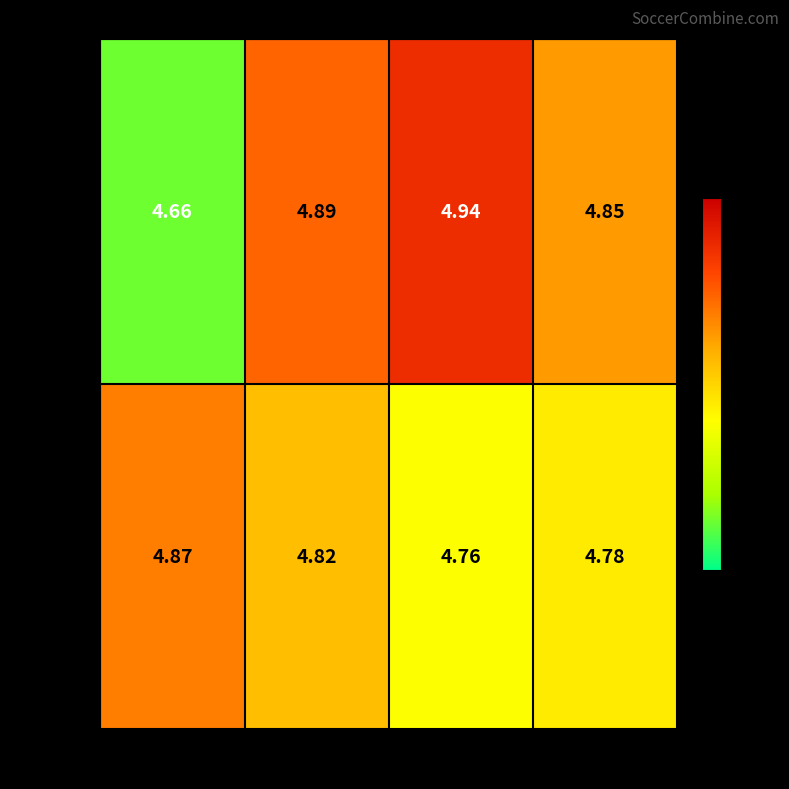

Which series has the widest spread of values?

Female